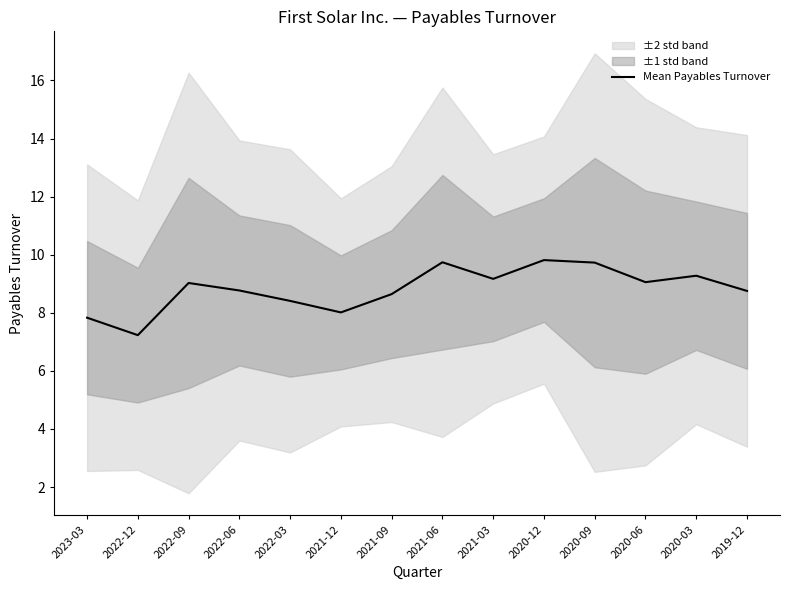

Reading left to right, what are all the values shown in this chart?

2023-03=7.8	2022-12=7.2	2022-09=9.0	2022-06=8.8	2022-03=8.4	2021-12=8.0	2021-09=8.6	2021-06=9.7	2021-03=9.2	2020-12=9.8	2020-09=9.7	2020-06=9.1	2020-03=9.3	2019-12=8.8